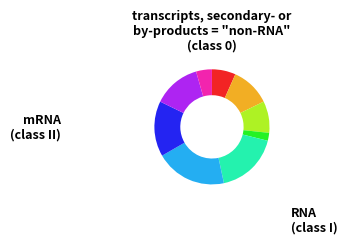

How many slices are in this pie chart?

9